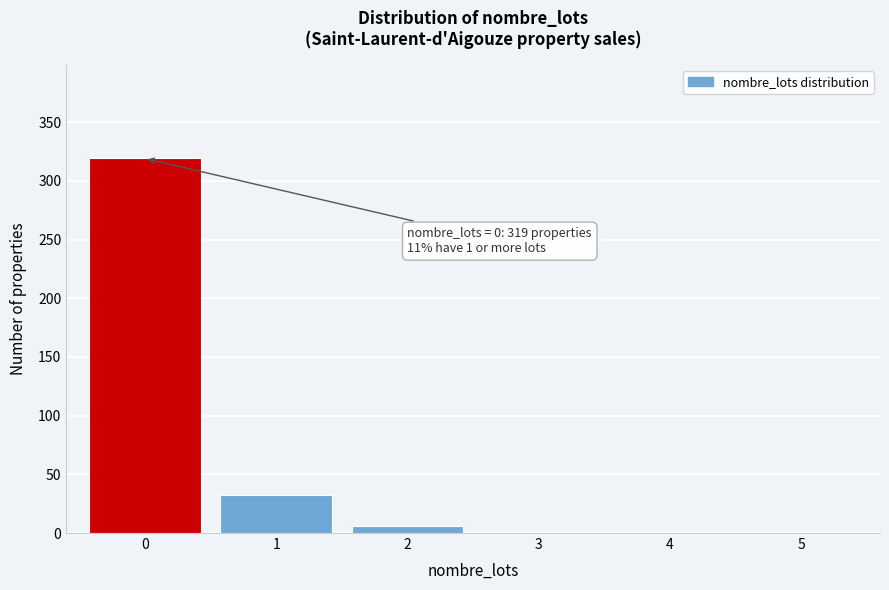

Reading left to right, what are all the values shown in this chart?

0=319	1=32	2=6	3=0	4=0	5=0